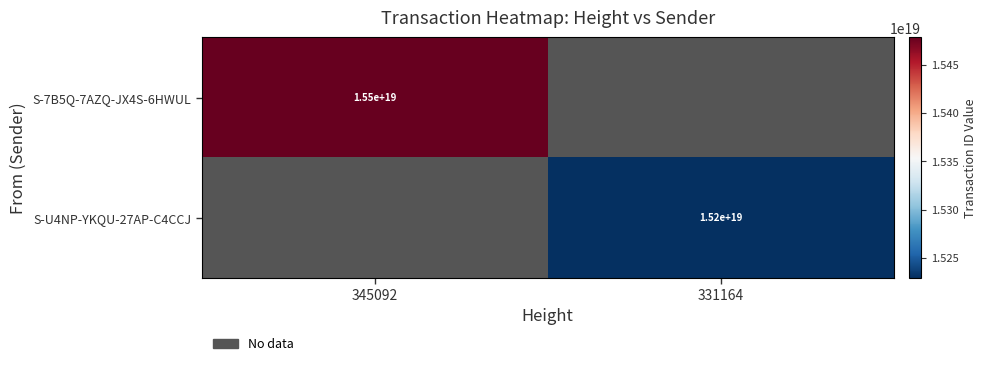

How many data points does each series have?

2